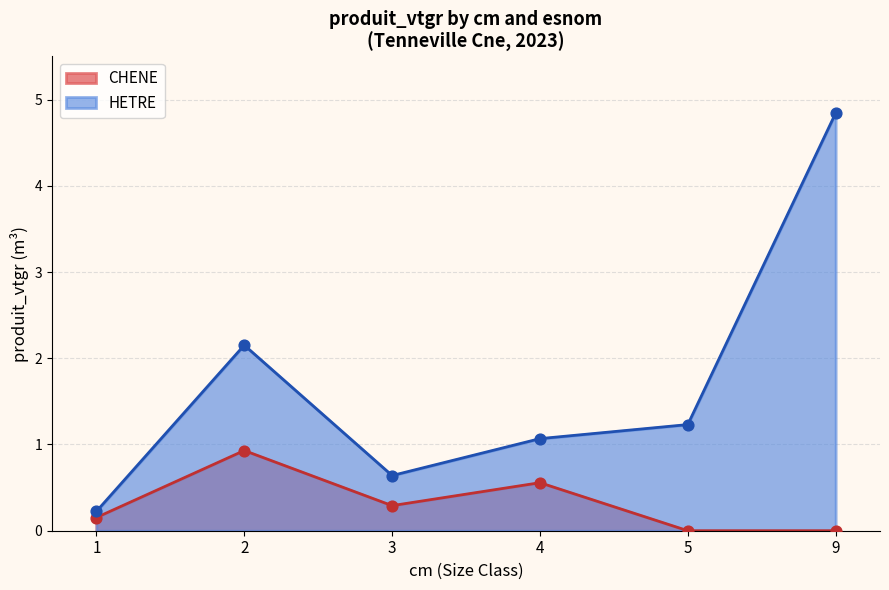

What is the change in value from 2 to 3?

-1.5